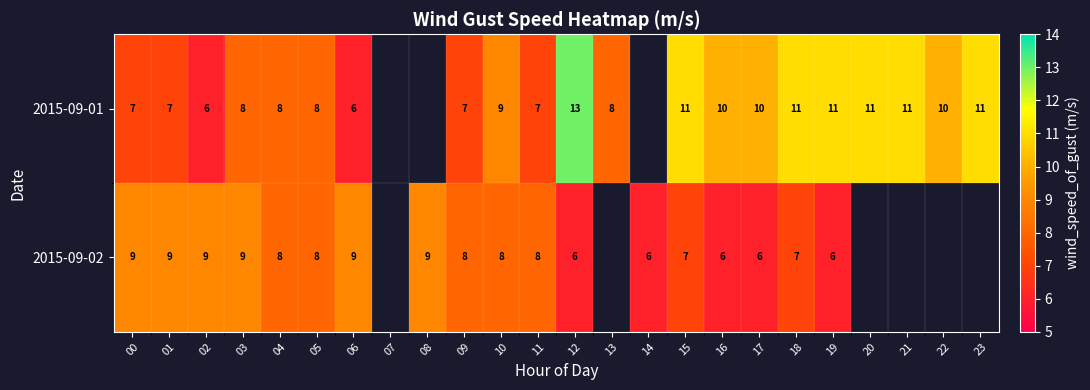

Rank the series at 19 from highest to lowest value.

2015-09-01, 2015-09-02